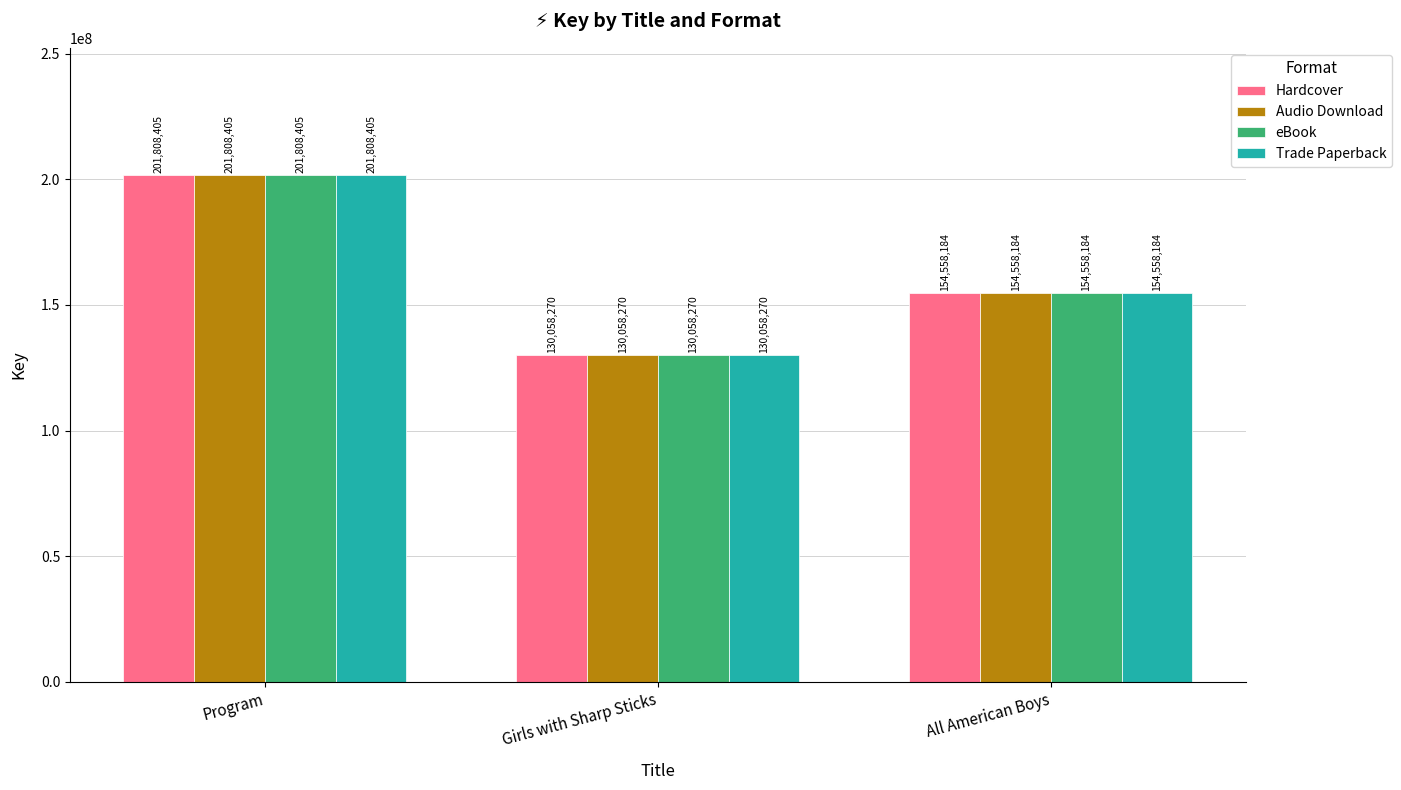

What is the total value across all series at Girls with Sharp Sticks?

520233080